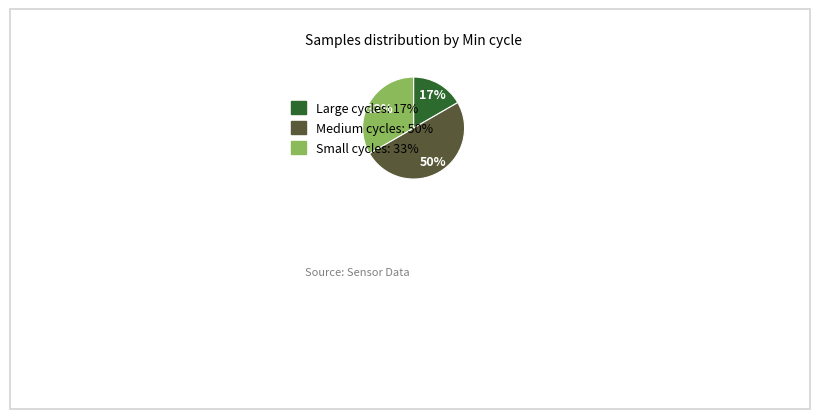

To the nearest percent, what is the difference between the largest and smallest slice percentages?

33%